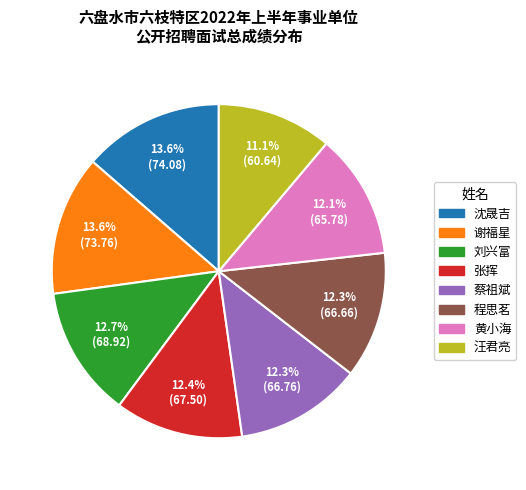

Count the number of slices in the pie.

8